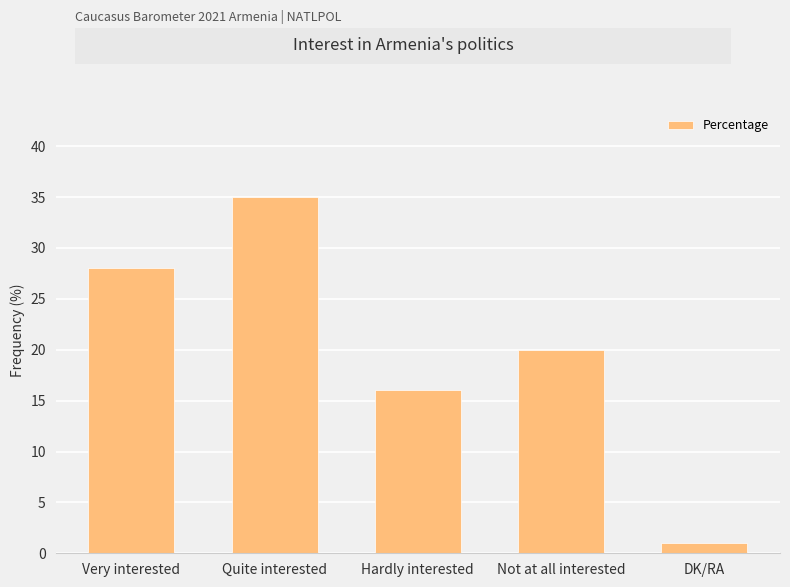

Rank the categories by value from highest to lowest.

Quite interested, Very interested, Not at all interested, Hardly interested, DK/RA